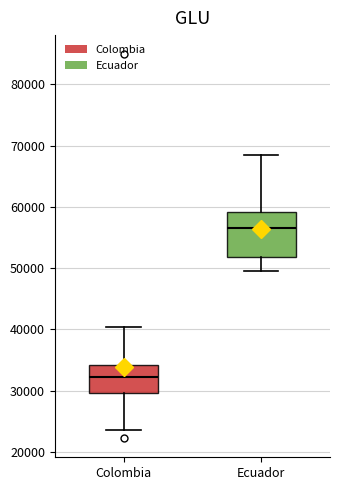

Reading left to right, read every box against the y-axis: the position of its median line, the range the box covers, and the ends of its whiskers. The values are not printed on the chart, so give them approximately, as read against the axis.

Colombia: median 32000, box 30000 to 34000, whiskers 24000 to 40000
Ecuador: median 57000, box 52000 to 59000, whiskers 50000 to 68000